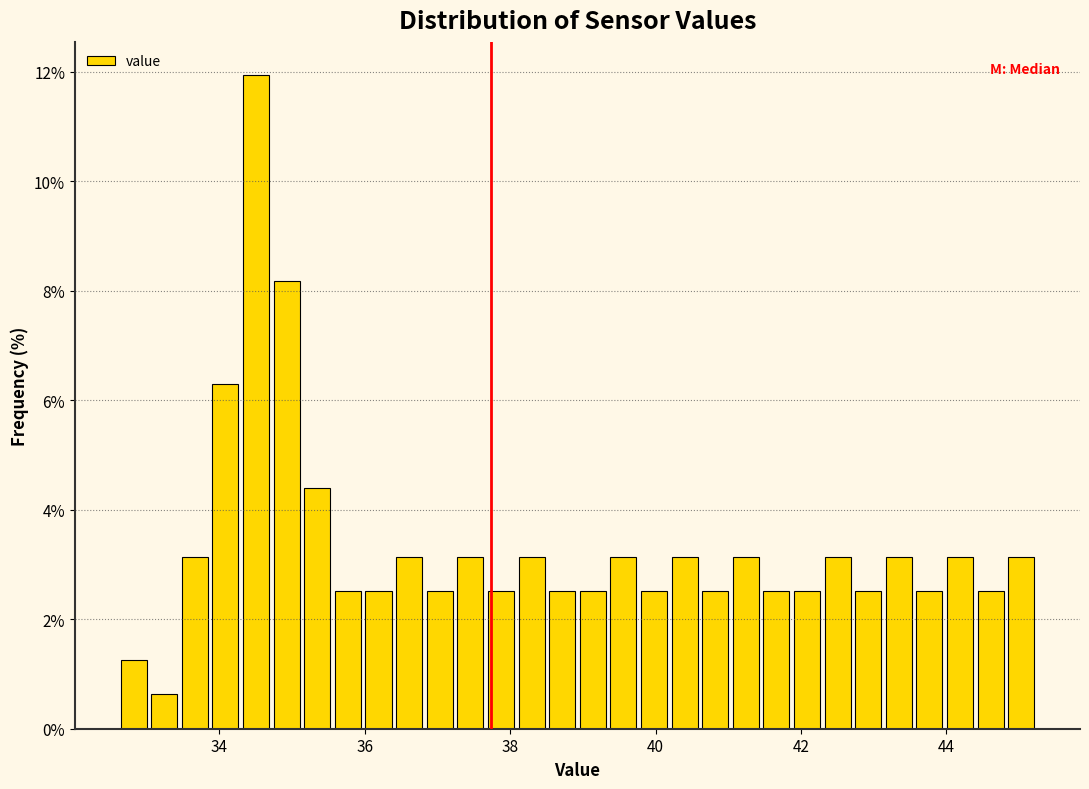

Around what value on the x-axis is the tallest bar? Give the approximate position of its centre, as read against the axis.

34.6